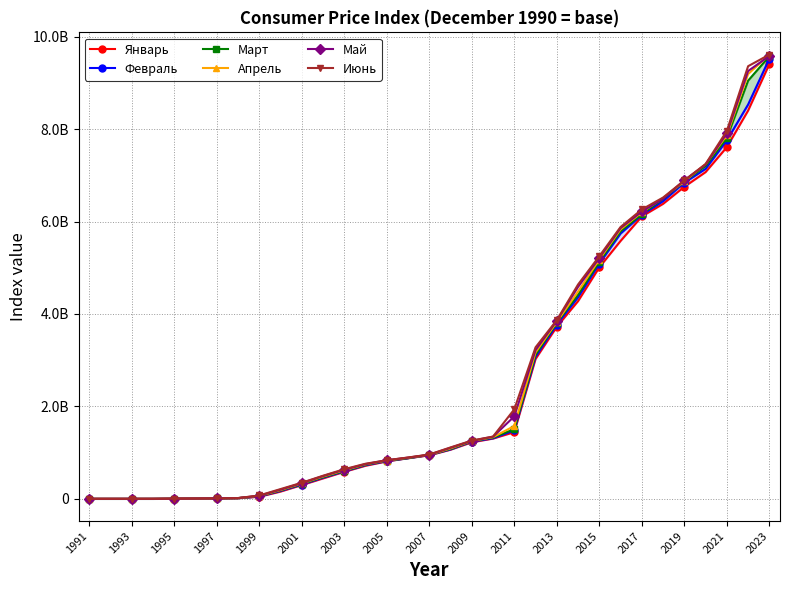

True or false: Июнь has more than 1 points higher than both neighbors.

False